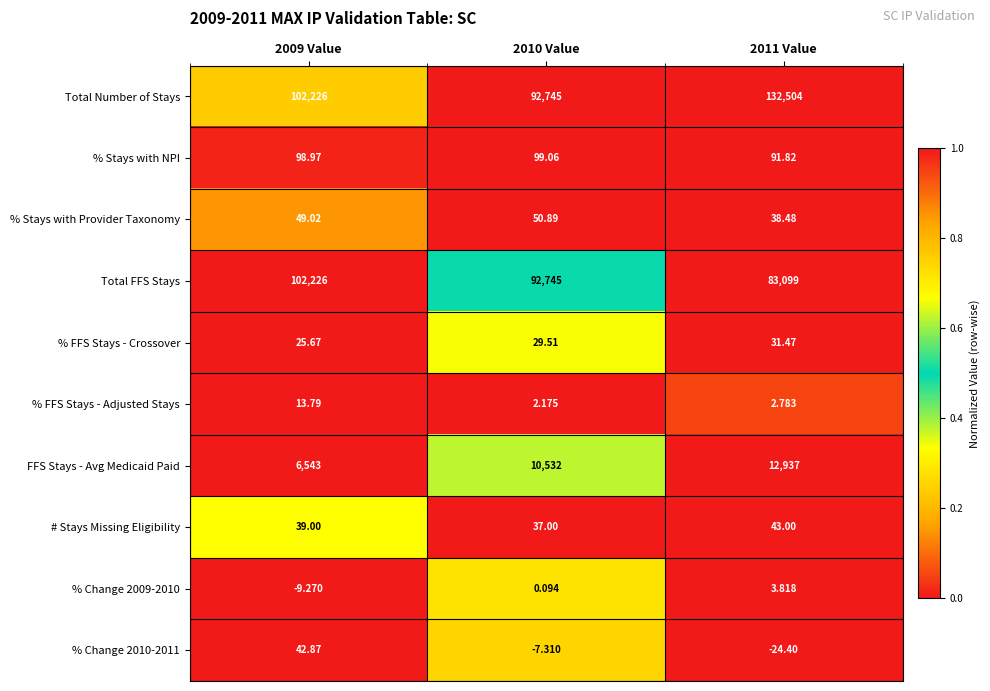

Which series has the largest range (max minus min)?

Total Number of Stays